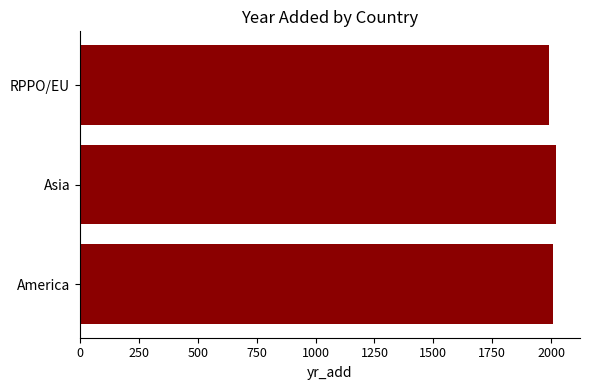

True or false: the data shows 603.2 at America.

False